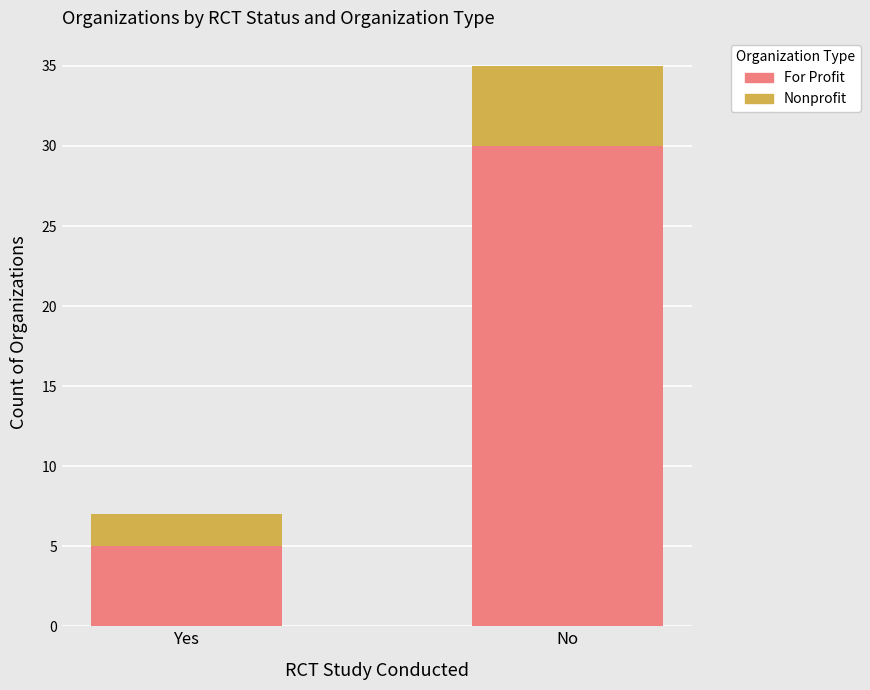

List the labels in order of For Profit value, largest first.

No, Yes